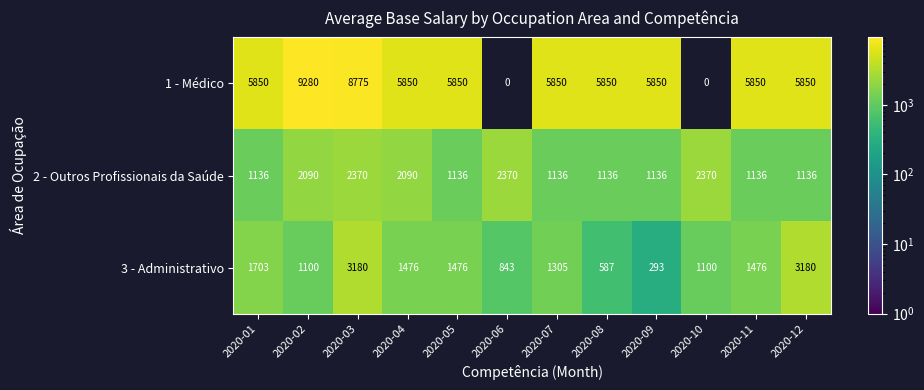

At 2020-11, list the series in order from largest to smallest.

1 - Médico, 3 - Administrativo, 2 - Outros Profissionais da Saúde